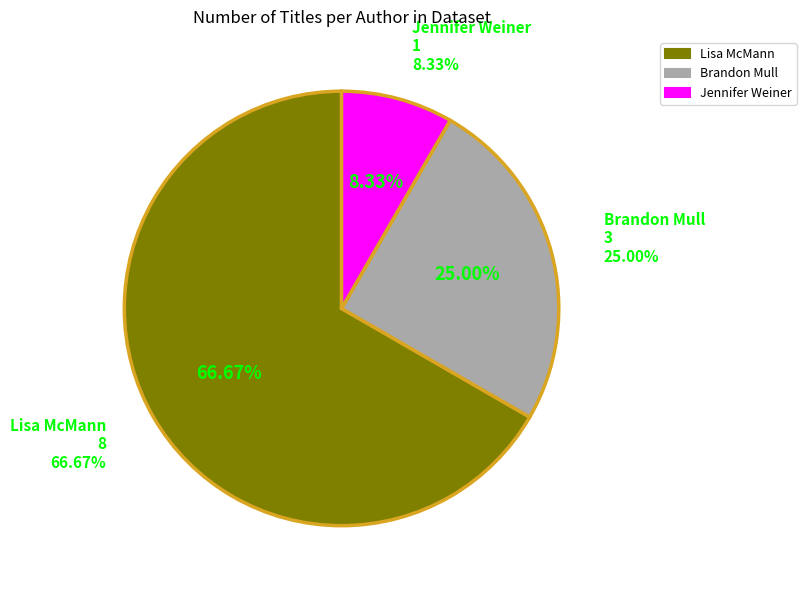

What portion of the pie excludes Jennifer Weiner?

91.7%